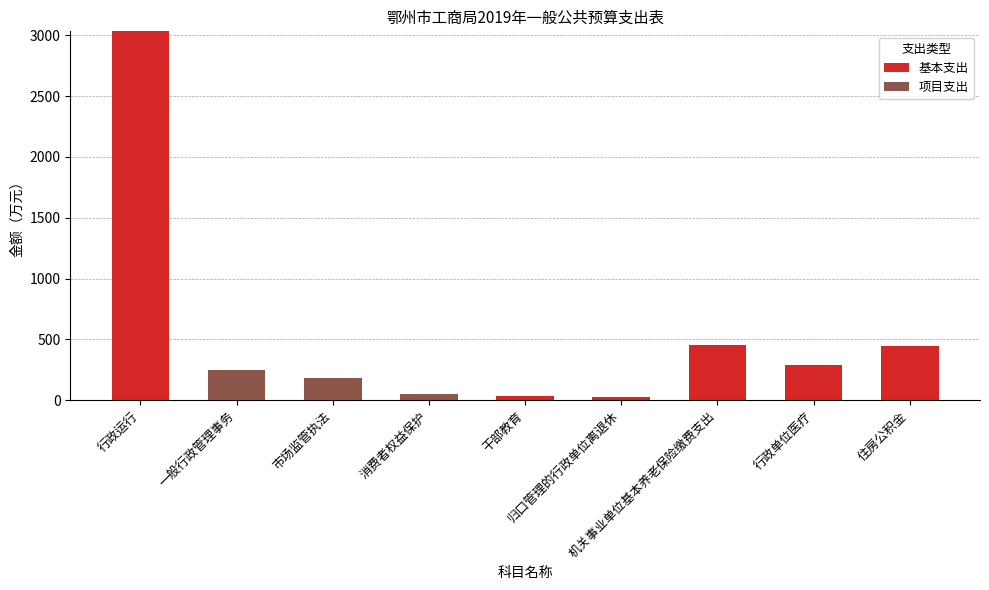

What is the maximum value for 基本支出?

3033.2